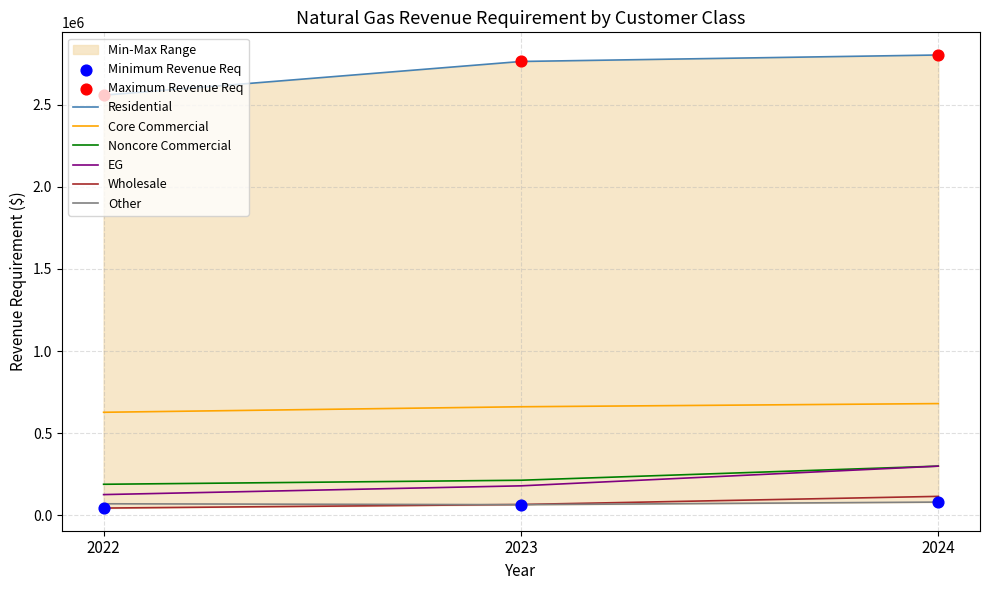

Which series has the largest total across all categories?

Residential